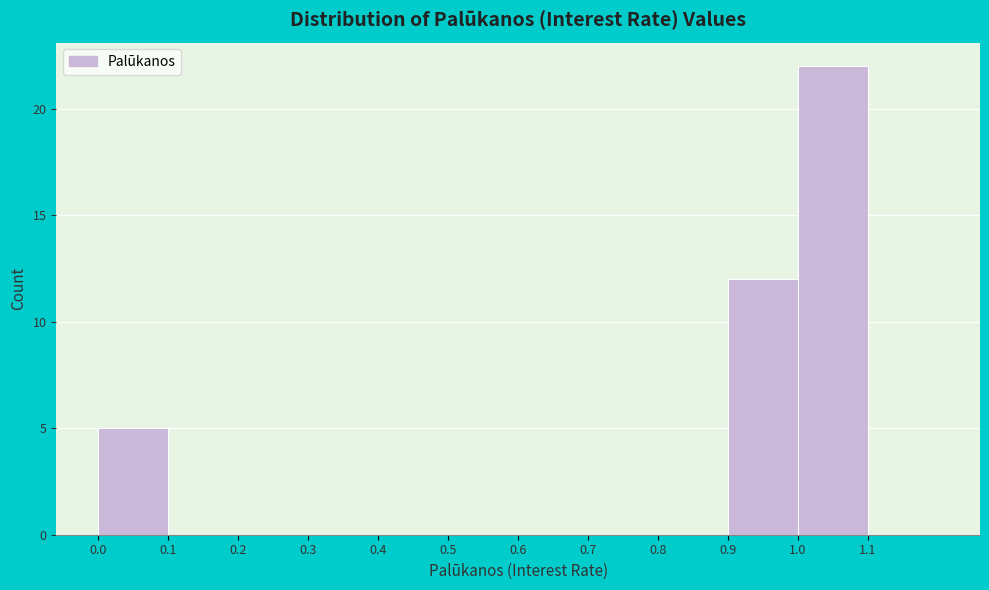

Reading left to right, transcribe this chart: for each bar, give the range it covers on the x-axis and its height. The values are not printed on the chart, so give them approximately, as read against the axis.

0.0 to 0.1: 5
0.1 to 0.2: 0
0.2 to 0.3: 0
0.3 to 0.4: 0
0.4 to 0.5: 0
0.5 to 0.6: 0
0.6 to 0.7: 0
0.7 to 0.8: 0
0.8 to 0.9: 0
0.9 to 1.0: 12
1.0 to 1.1: 22
1.1 to 1.2: 0